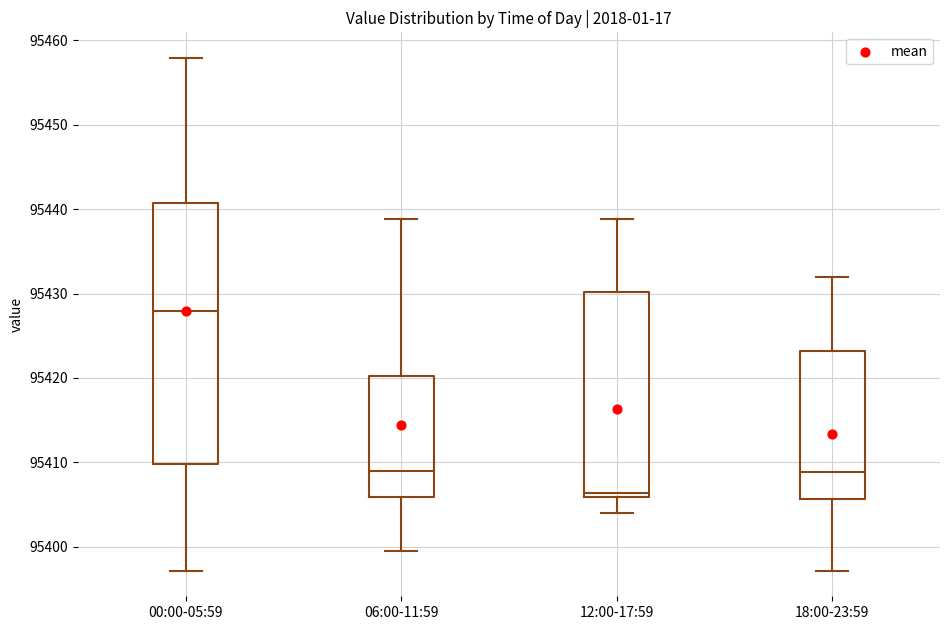

Where does the upper whisker of the box for 12:00-17:59 end on the y-axis? The values are not printed on the chart, so give them approximately, as read against the axis.

95439